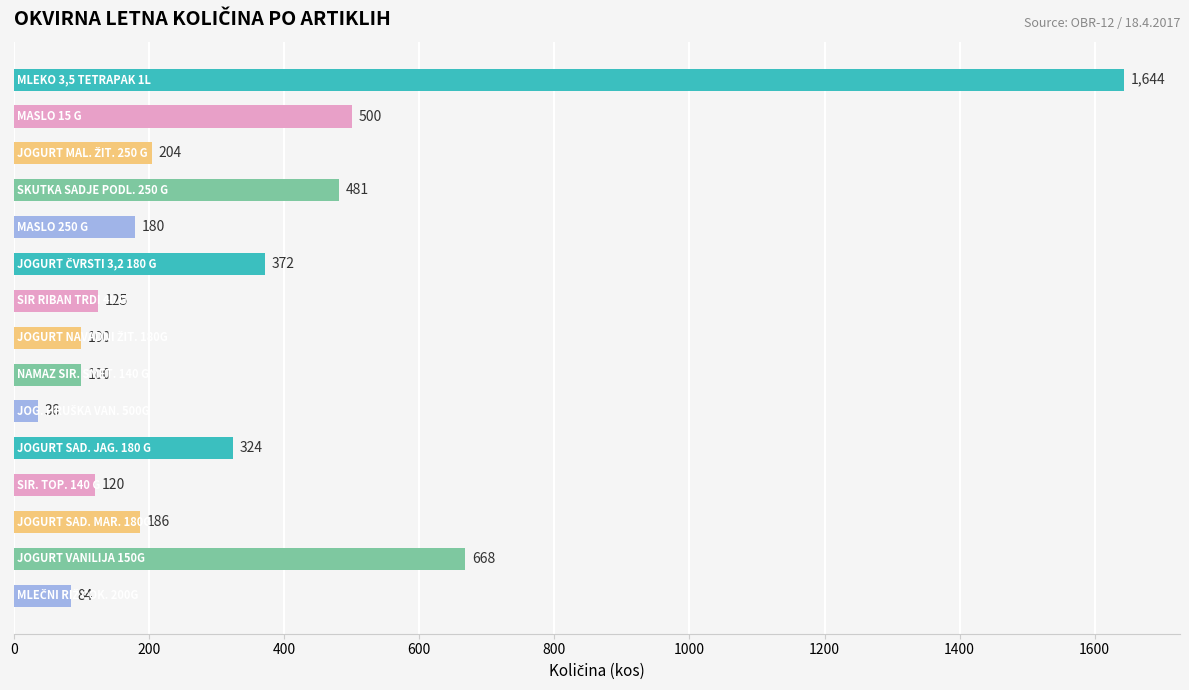

What is the smallest value displayed?

36